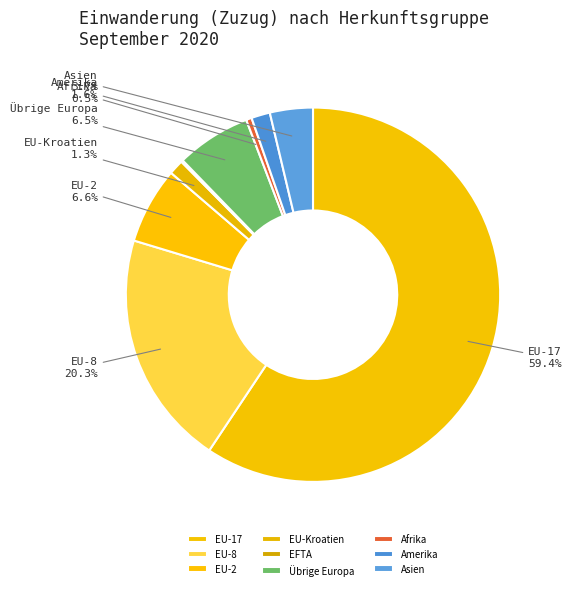

Which slice represents more than half of the pie?

EU-17